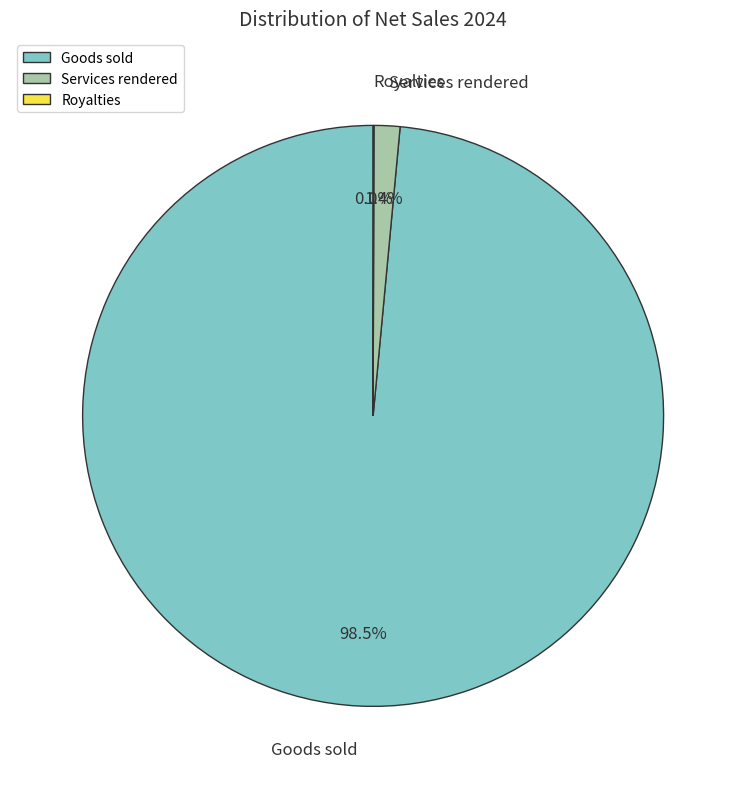

Between Goods sold and Services rendered, which is larger?

Goods sold